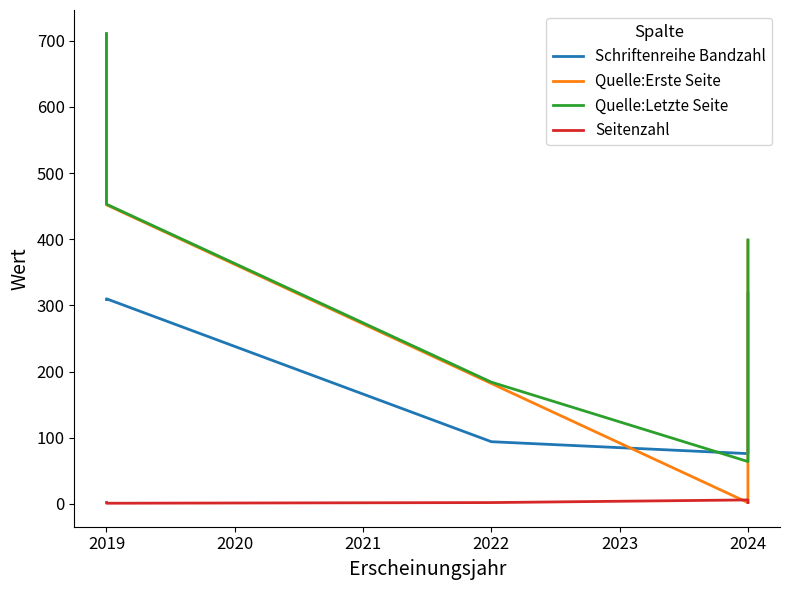

What is the value of the Seitenzahl point at the 3rd from the left?

2